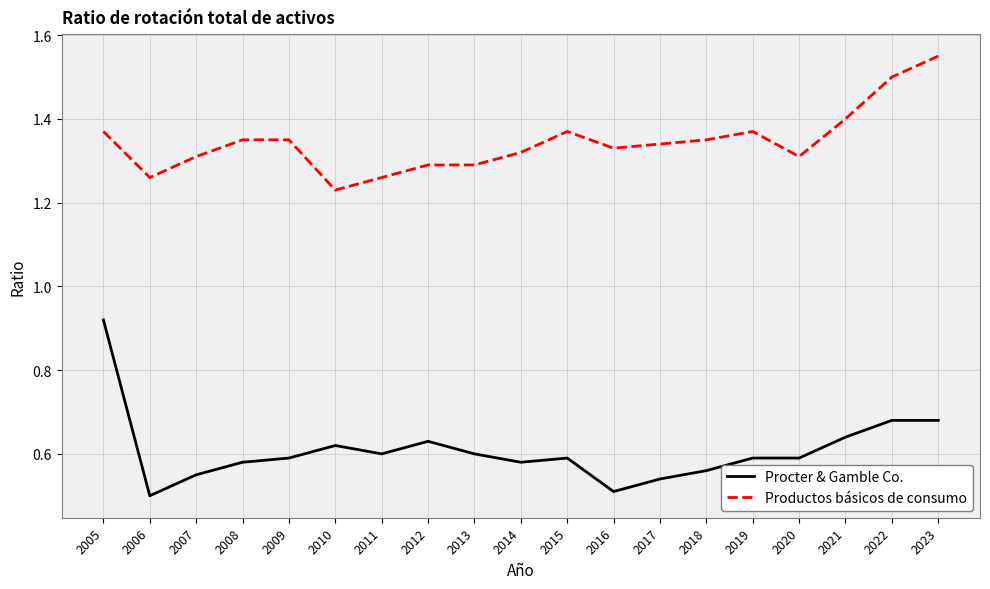

At 2005, list the series in order from largest to smallest.

Productos básicos de consumo, Procter & Gamble Co.